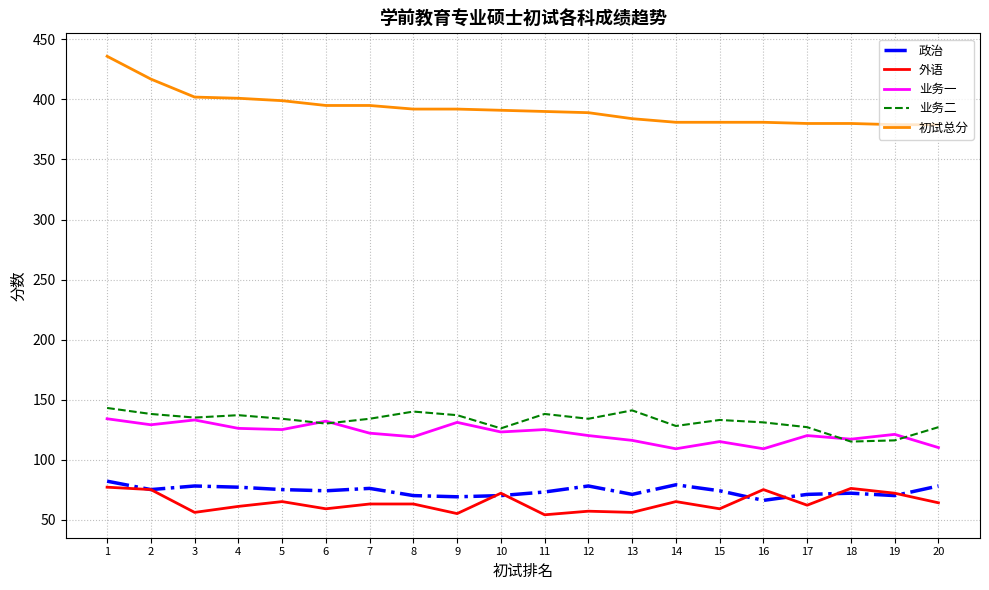

True or false: 初试总分 and 政治 intersect in this chart.

False